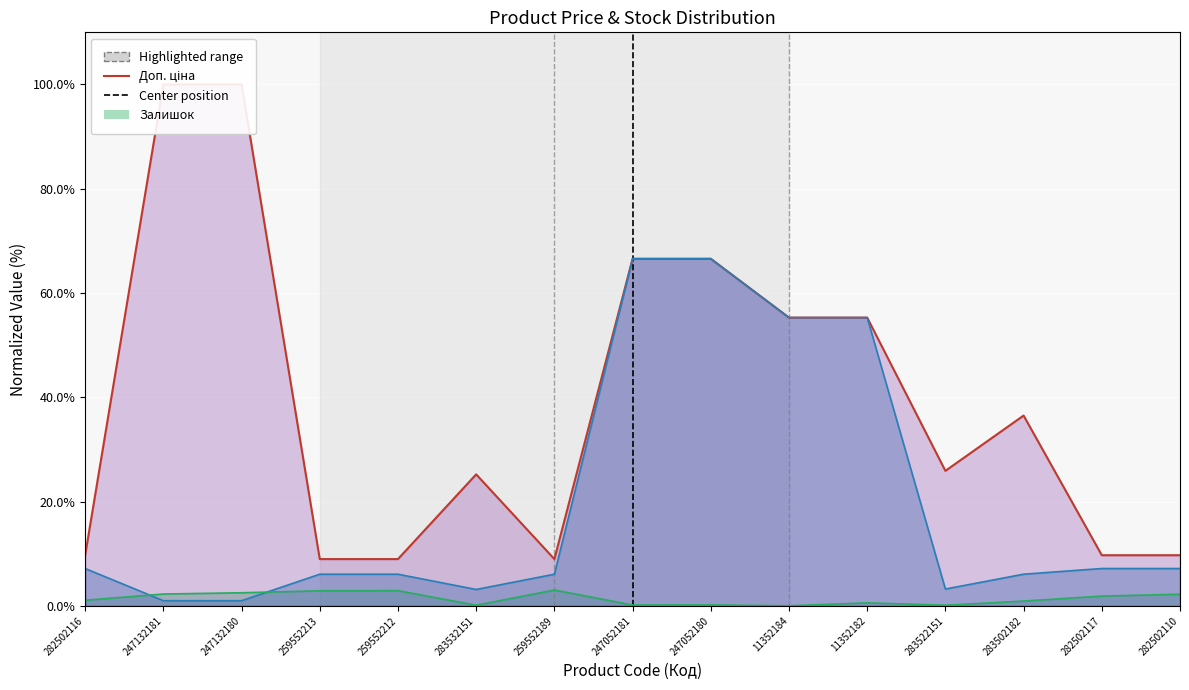

Where is the first local maximum for Залишок (line)?

259552212